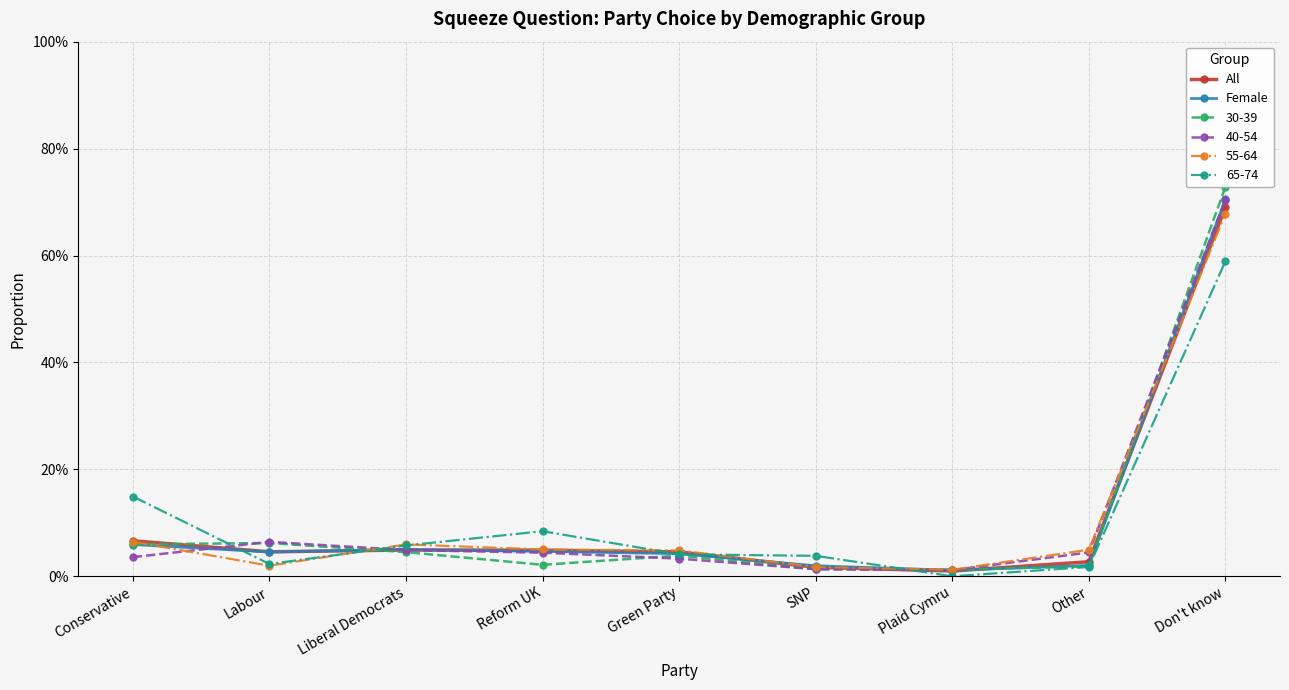

The Female series shows 0.7 at Don't know. True or false?

True